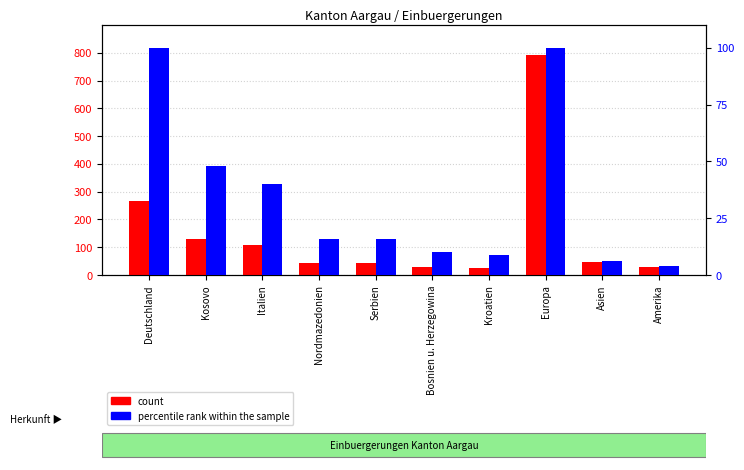

What is the label of the 2nd bar from the left?

Kosovo